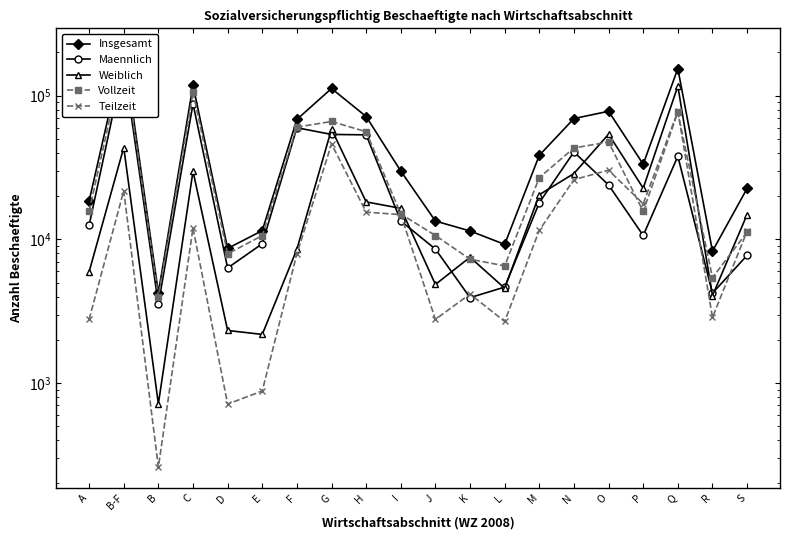

Which series has the widest spread of values?

Insgesamt